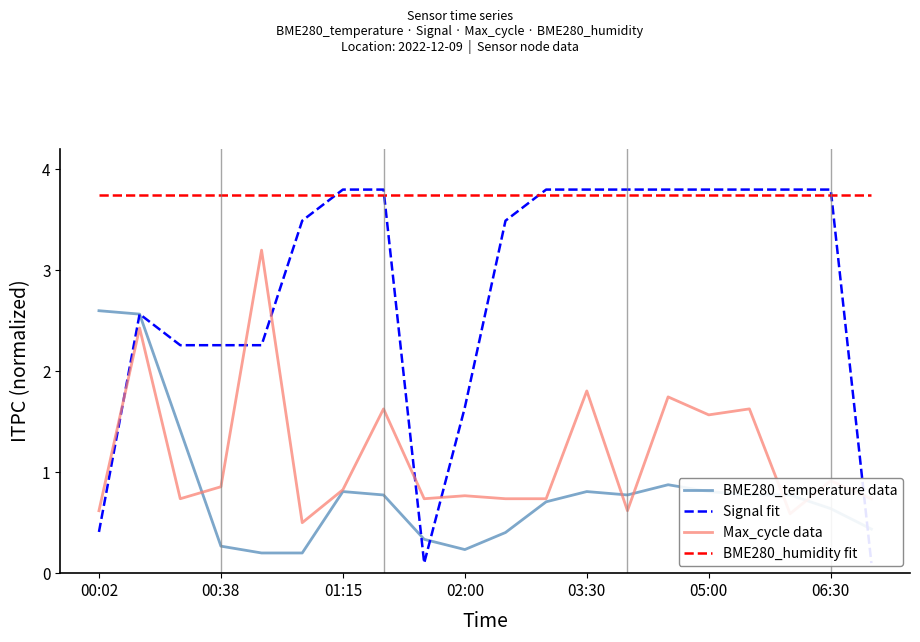

Does the chart display data point markers on the line(s)?

No